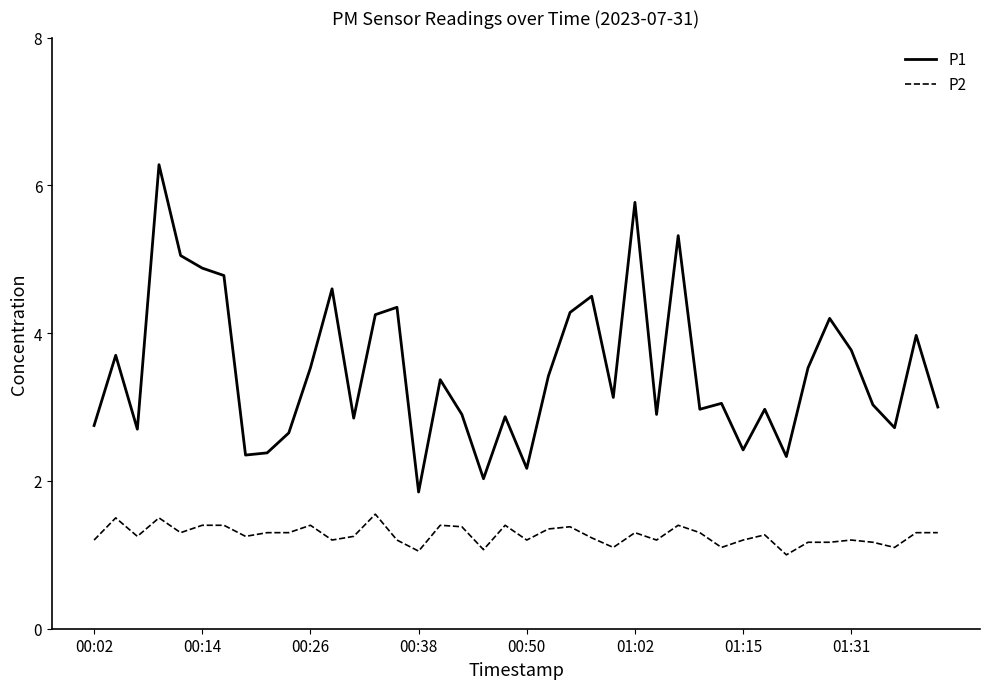

How many categories are shown in the chart?

40